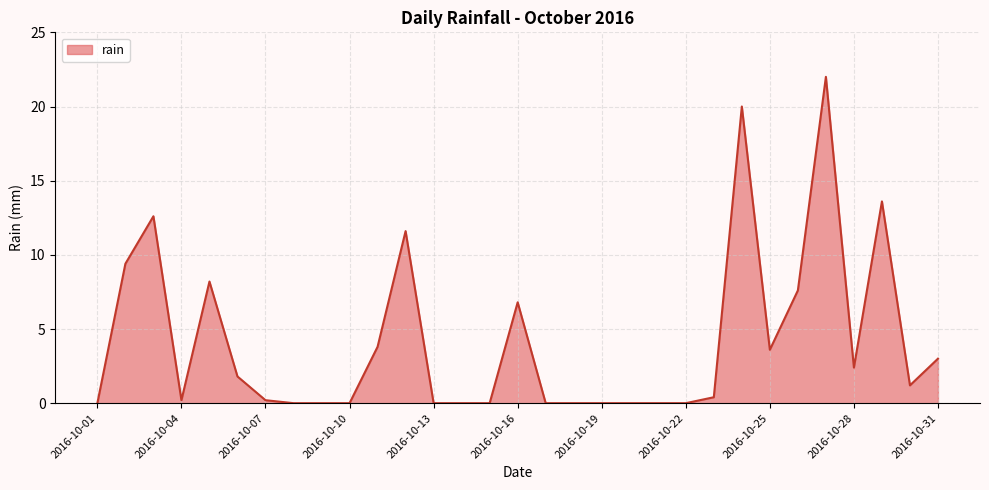

What is the greatest value displayed?

22.0